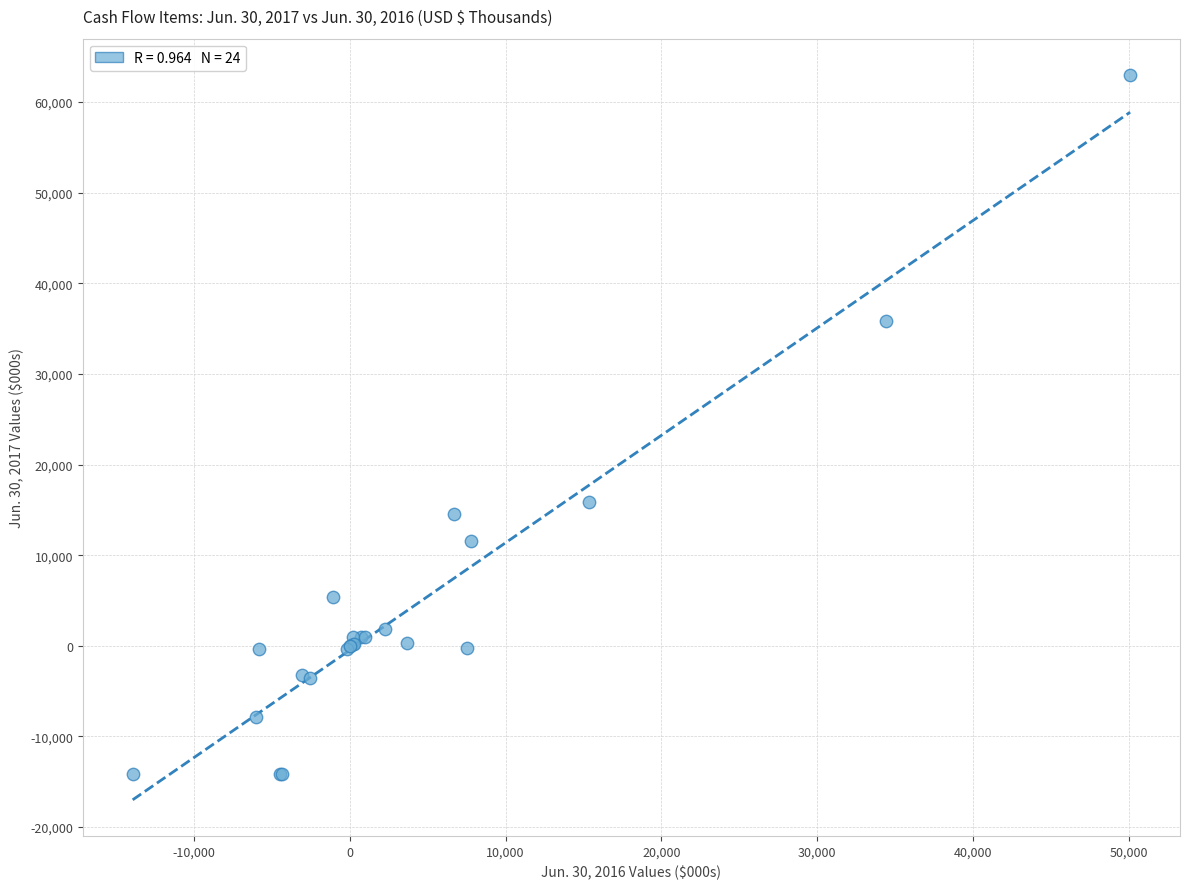

What Y value in the scatter plot is closest to 24427?

15845